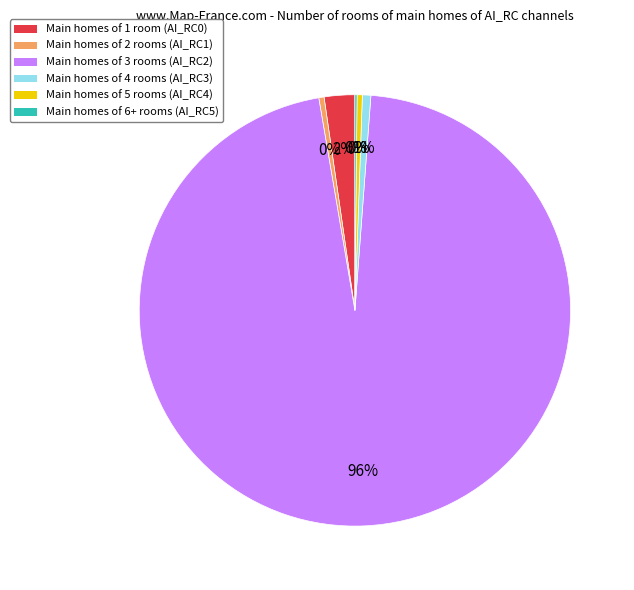

To the nearest percent, what is the average slice percentage?

17%